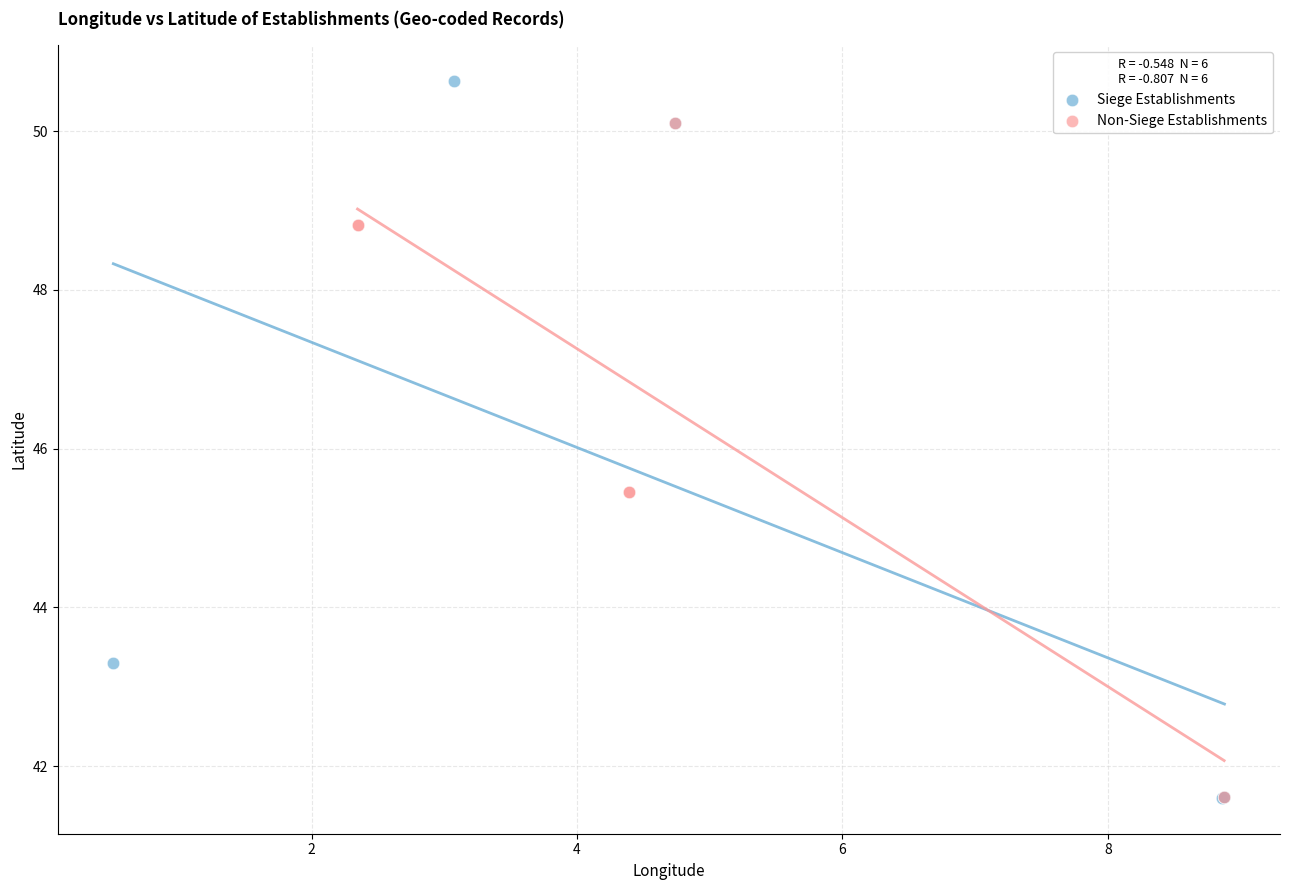

Which series has the widest spread of Y values?

Siege Establishments